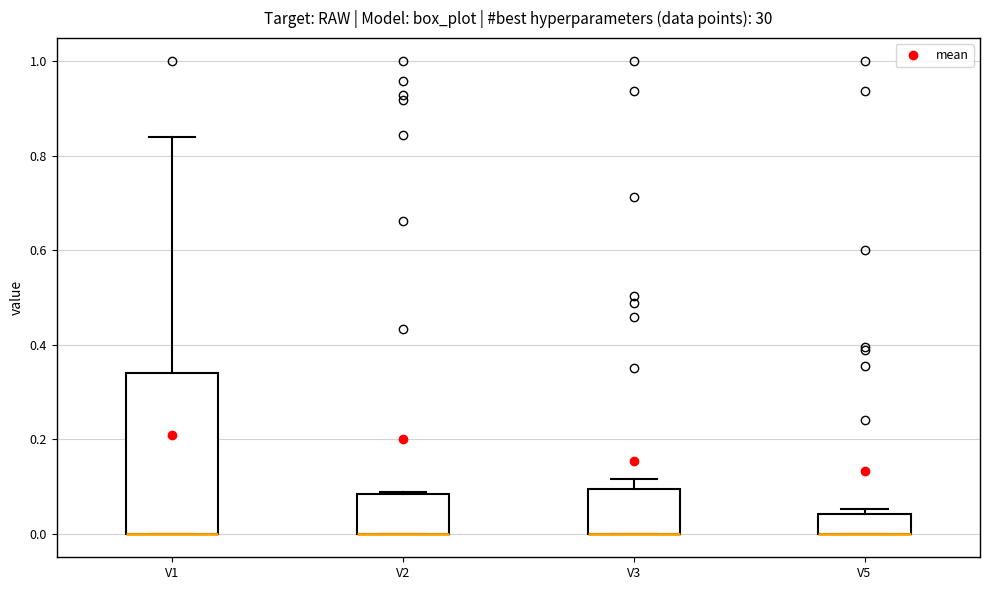

Reading left to right, transcribe this box plot: for each box, give where its median line is, the range the box spans, and where its two whiskers end, as read against the y-axis. The values are not printed on the chart, so give them approximately, as read against the axis.

V1: median 0.00 (drawn on the box's lower edge), box 0.00 to 0.34, whiskers 0.00 to 0.84
V2: median 0.00 (drawn on the box's lower edge), box 0.00 to 0.08, whiskers 0.00 to 0.08
V3: median 0.00 (drawn on the box's lower edge), box 0.00 to 0.10, whiskers 0.00 to 0.12
V5: median 0.00 (drawn on the box's lower edge), box 0.00 to 0.04, whiskers 0.00 to 0.06